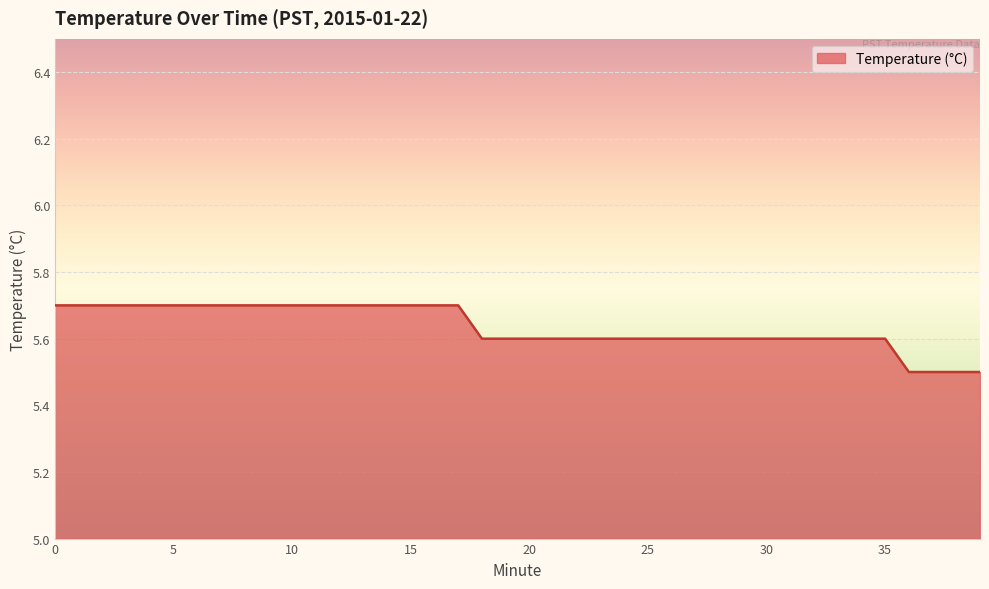

What is the minimum value shown in the chart?

5.5